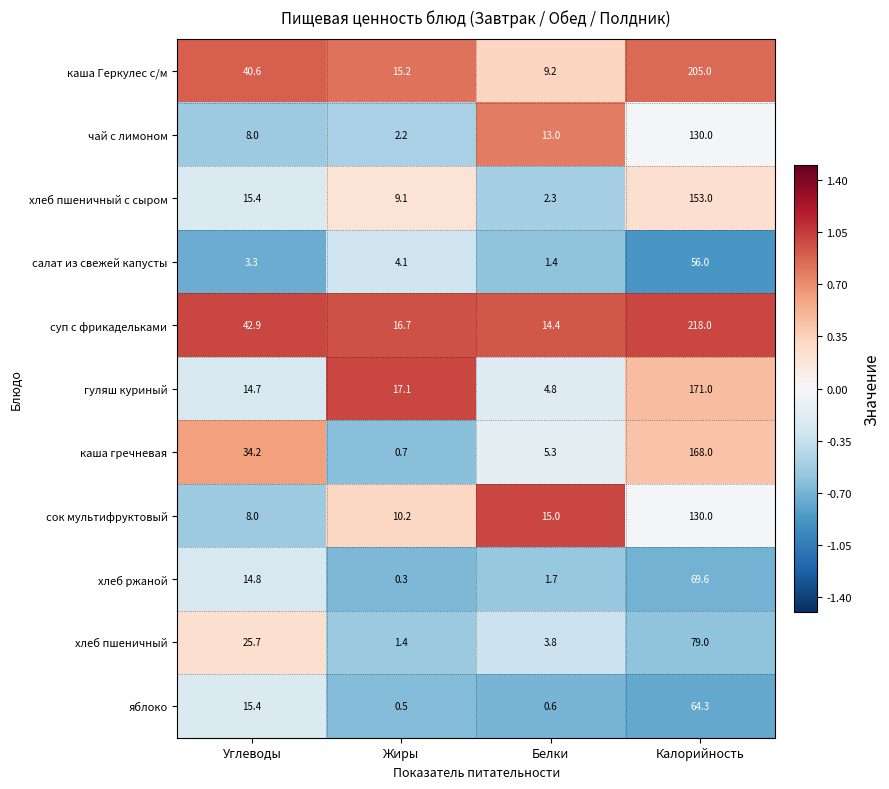

Between Белки and Калорийность, which series saw the biggest shift?

суп с фрикадельками